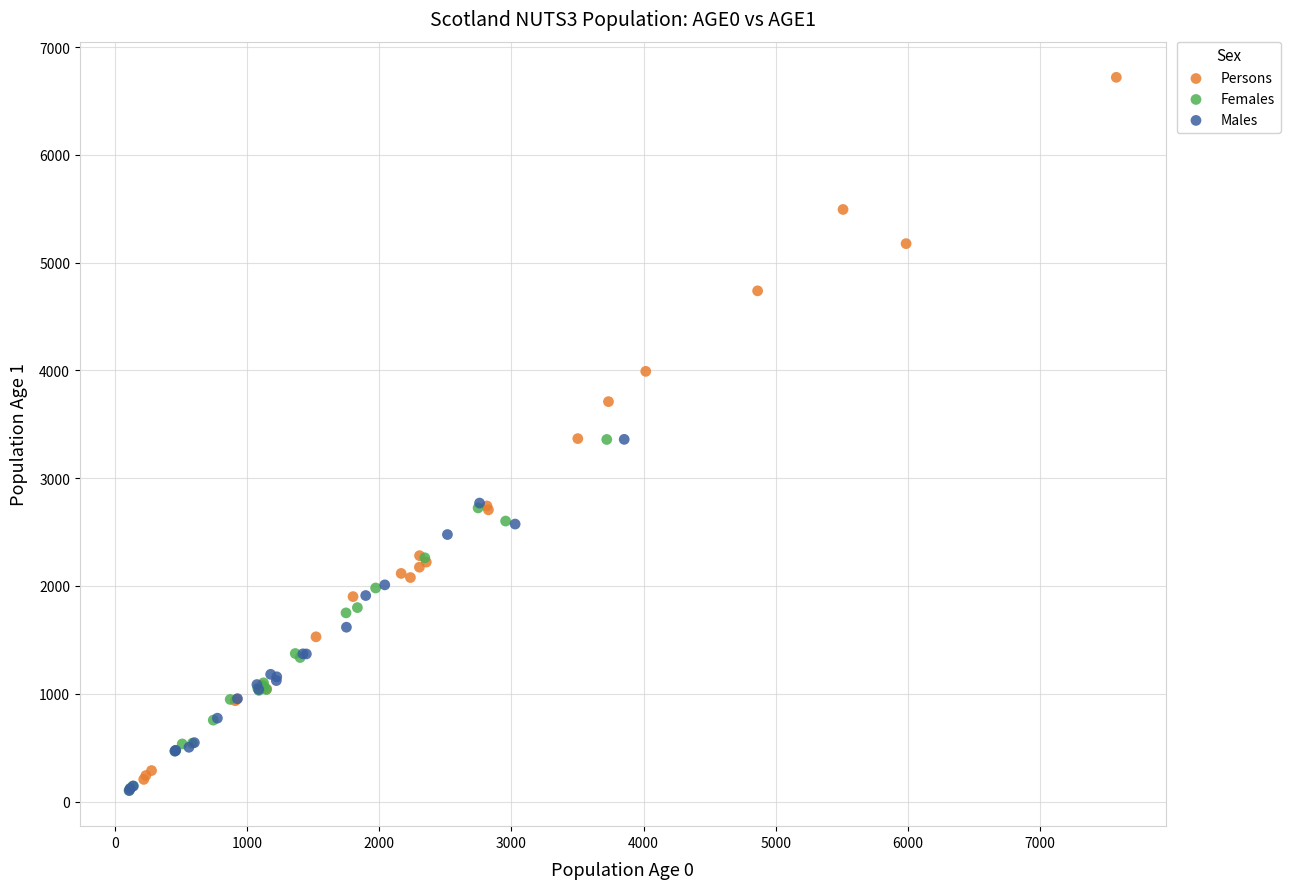

Which series has the widest spread of Y values?

Persons